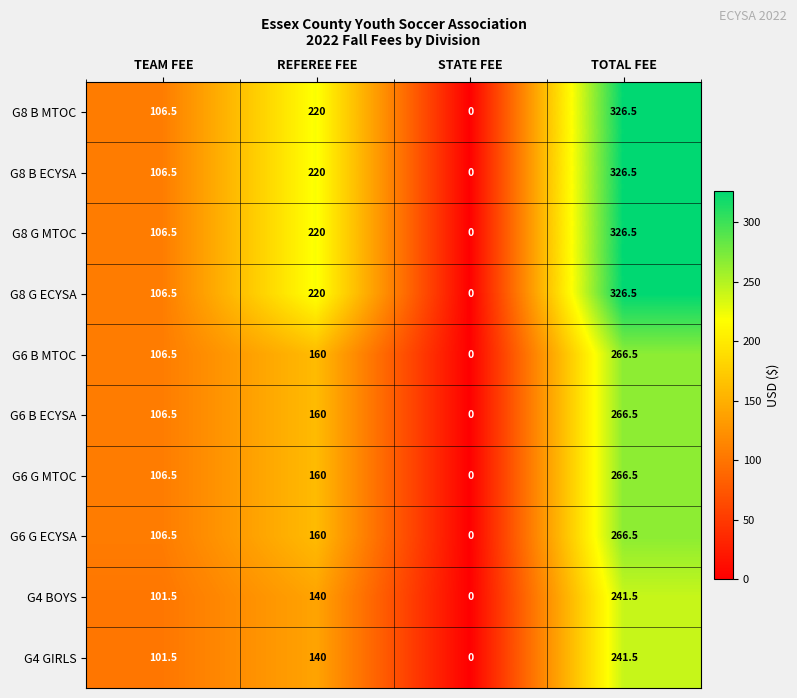

At which category does the chart reach its peak across all series?

TOTAL FEE